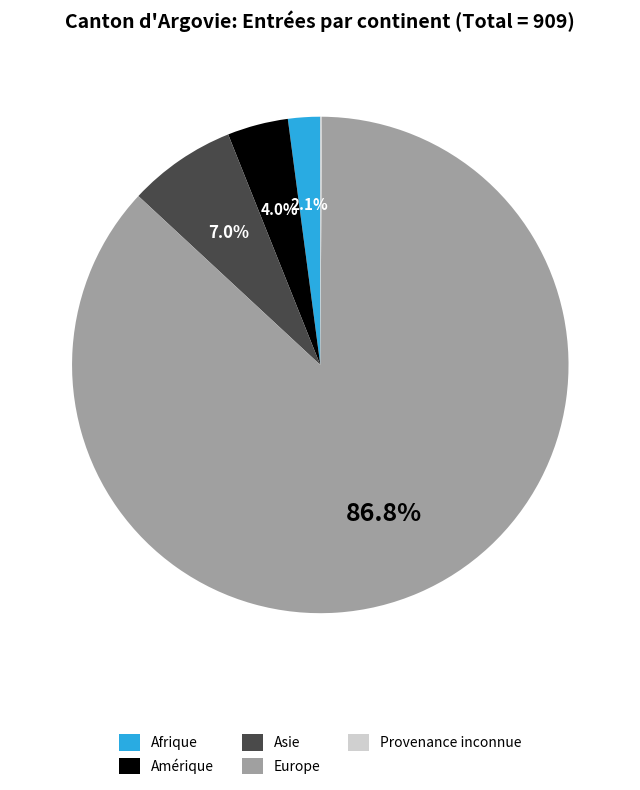

Combined, what portion of the pie is Afrique and Asie?

9.1%